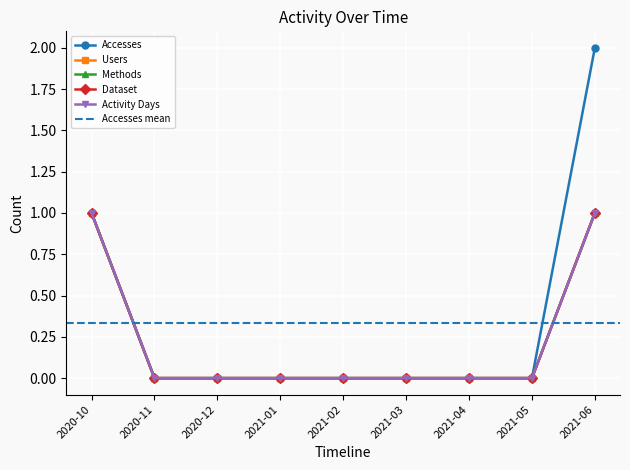

What is the label of the 5th point from the right?

2021-02